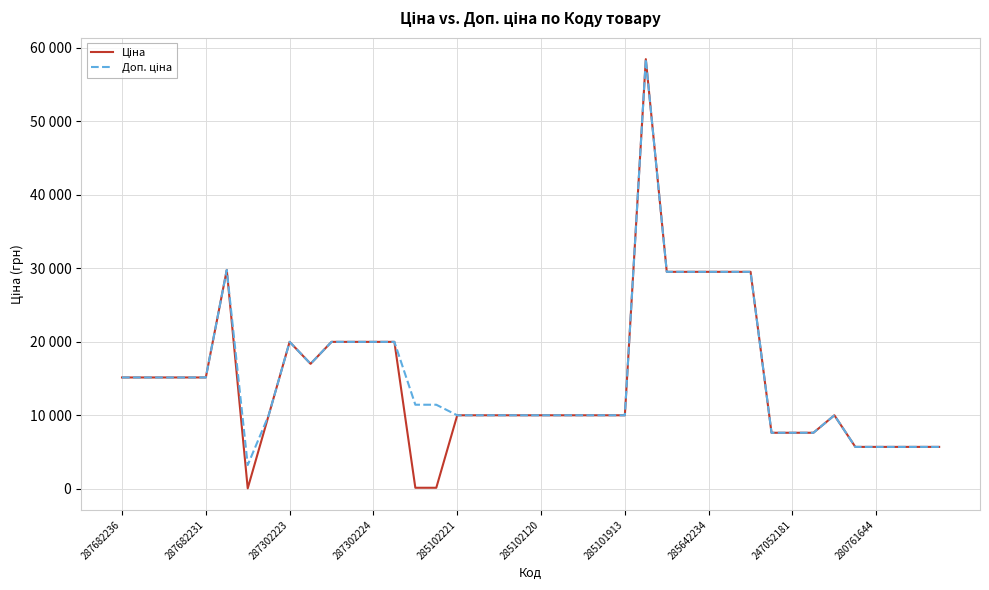

Is this an area chart (filled region under the line)?

No